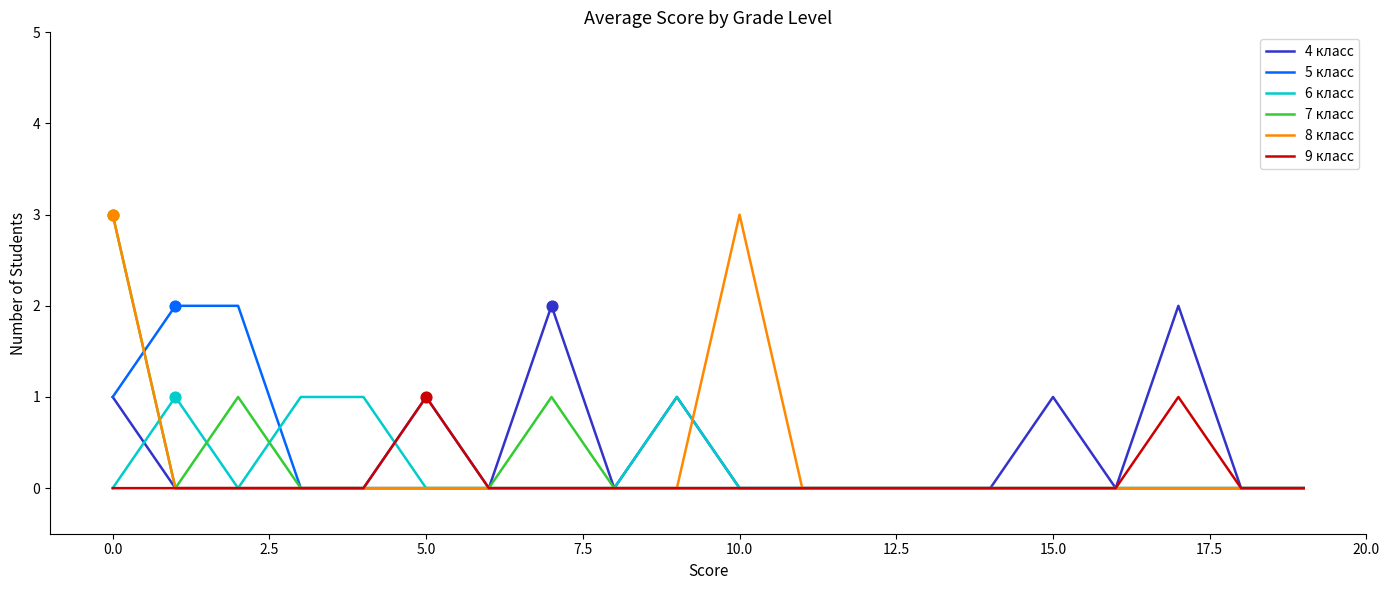

What is the greatest value displayed?

3